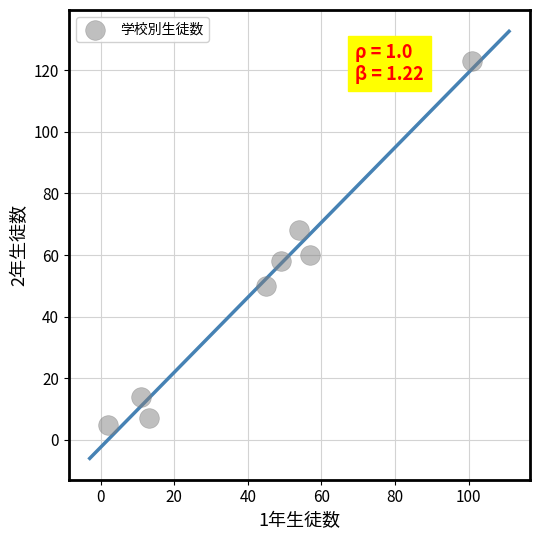

What is the range of X values (max minus min)?

99